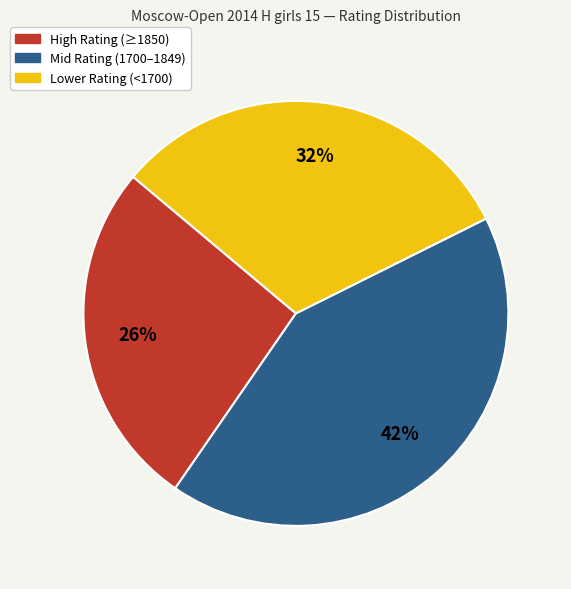

Is there any slice that represents more than half of the pie?

No